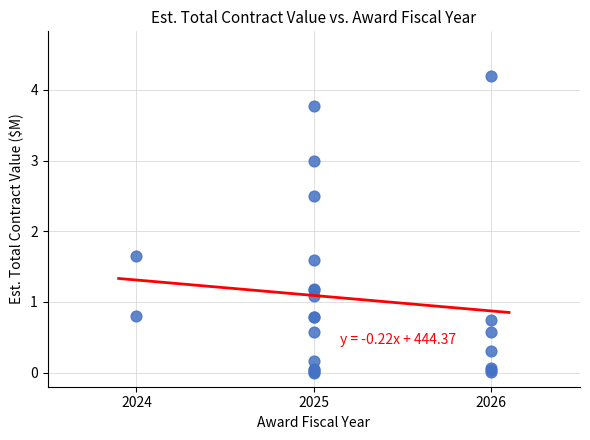

What Y value in the scatter plot is closest to 2?

1.7